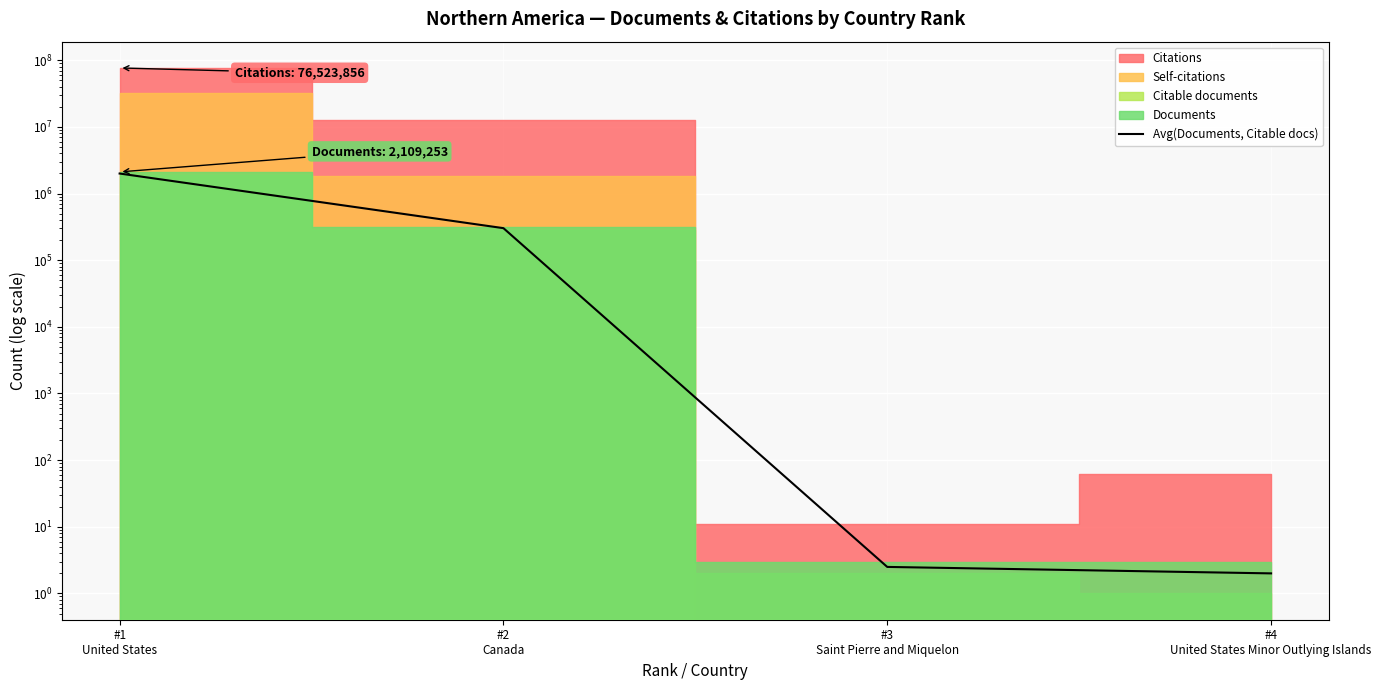

Reading right to left, list all the values displayed in this chart.

2.0	2.5	302105.5	1994502.0